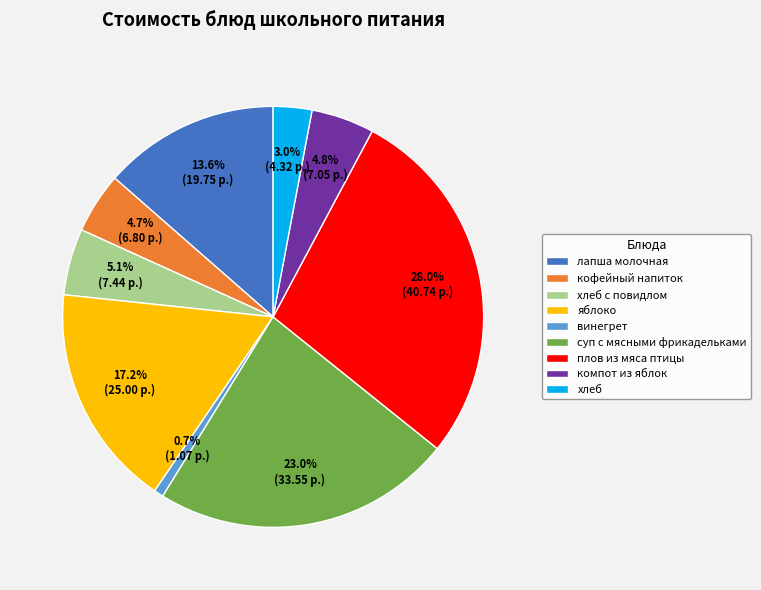

What percentage is the лапша молочная slice, to the nearest percent?

14%